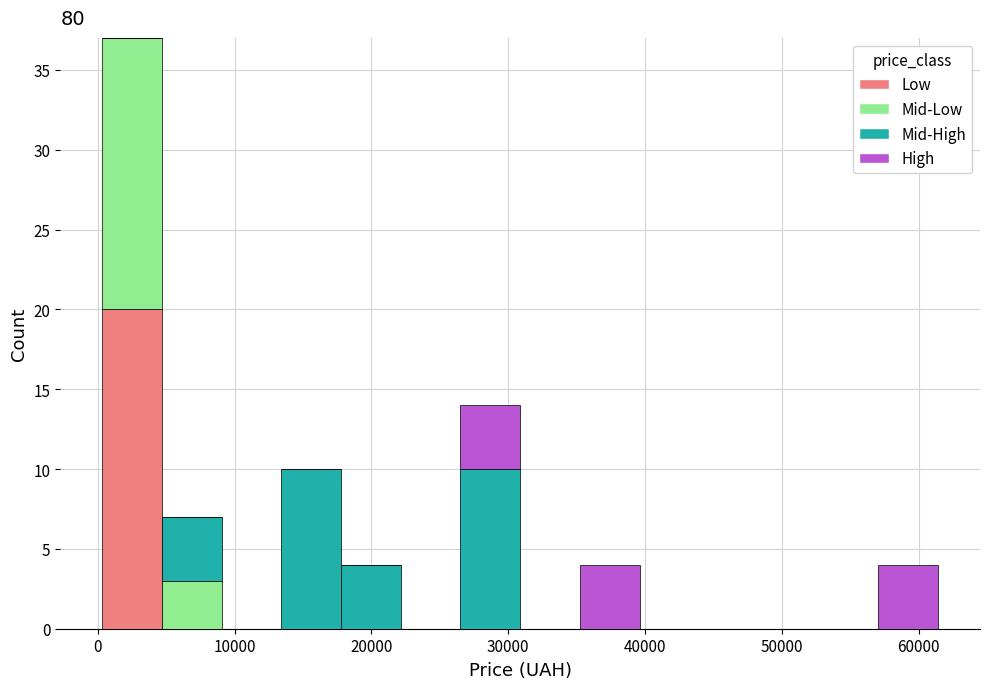

What is the total height of the stacked bar covering 57000 to 61000 on the x-axis? Neither the bar edges nor the heights are printed on the chart, so give them approximately, as read against the axes.

4